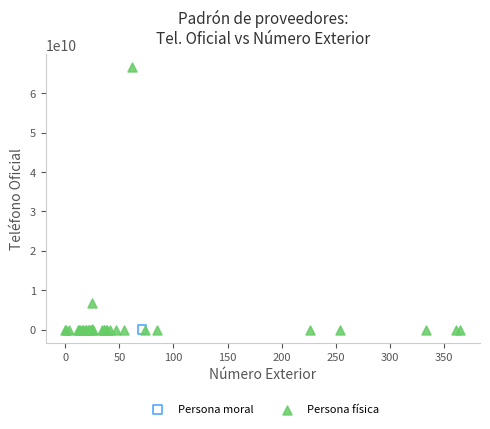

What are all the series names shown in the legend?

Persona física, Persona moral